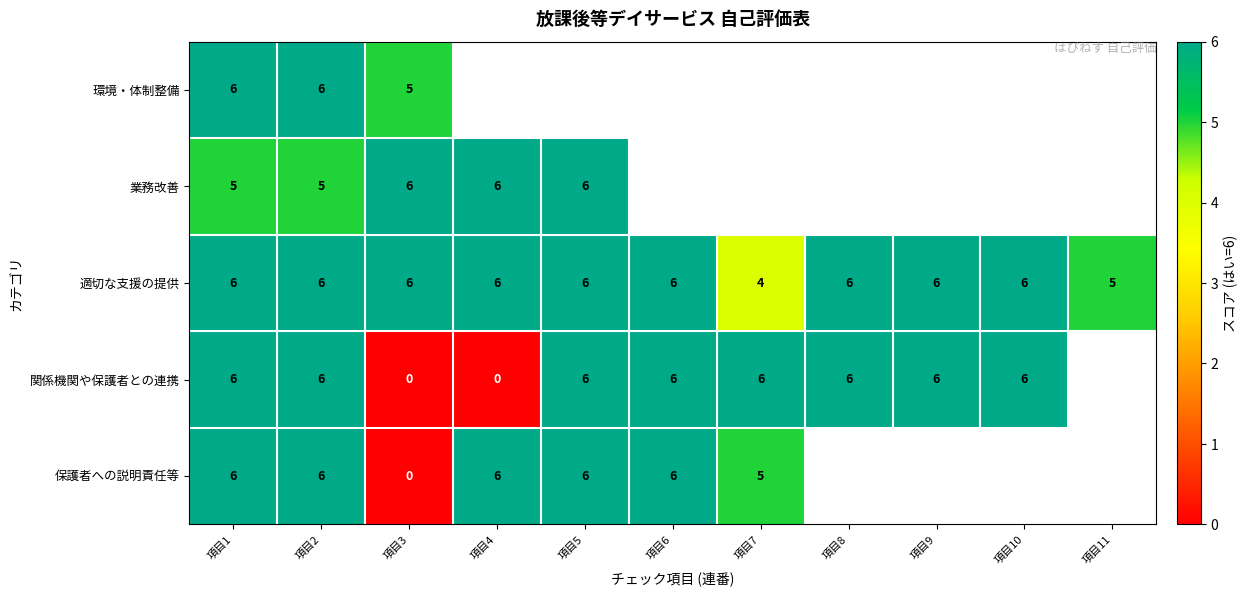

What is the sum of the 関係機関や保護者との連携 values at 項目6 and 項目7?

12